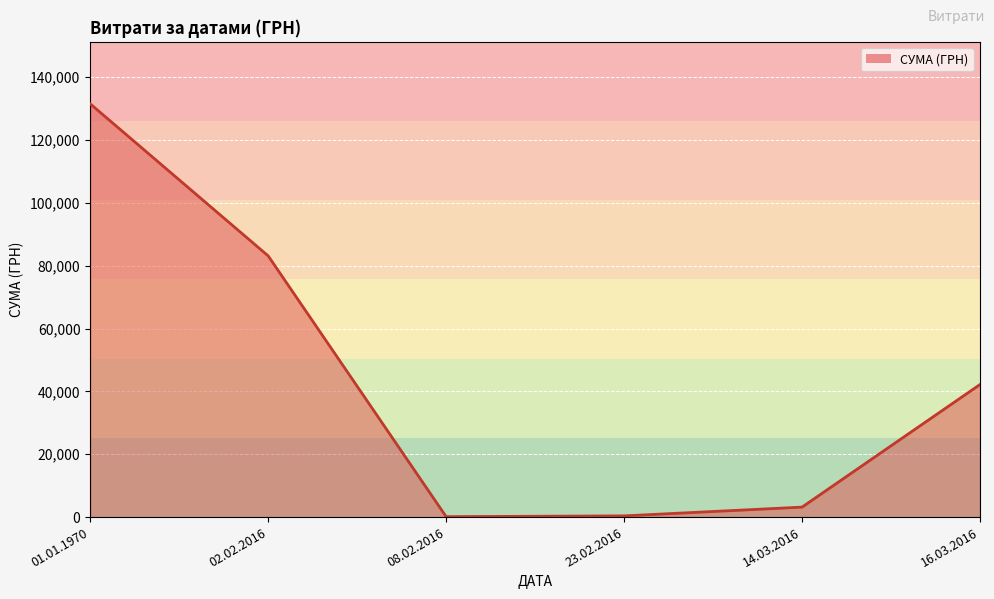

Where is the data nearest to the value 65813?

02.02.2016